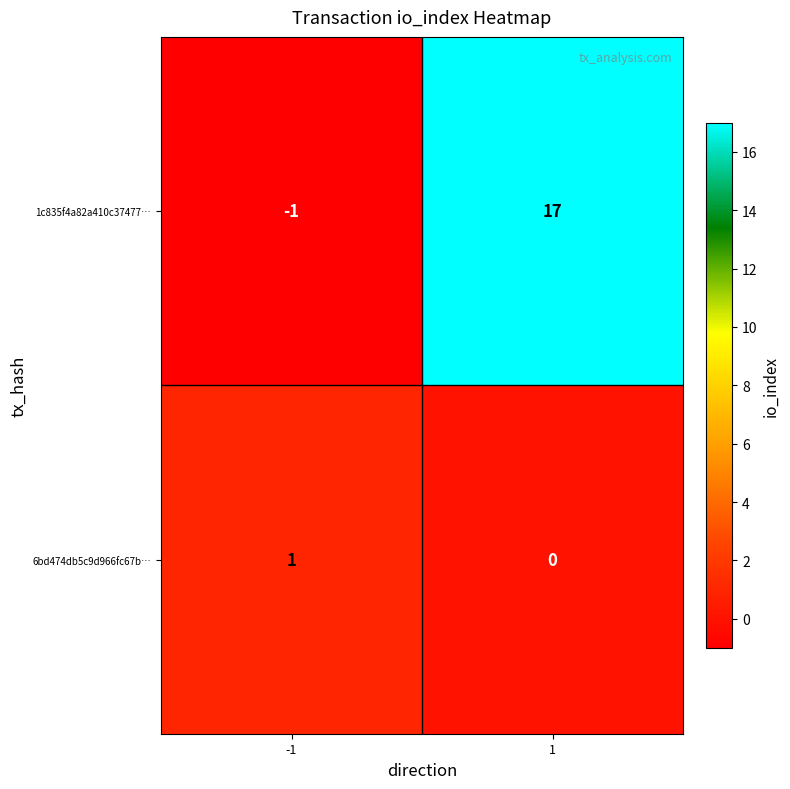

Is it true that 1c835f4a82a410c37477… equals 17 at 1?

True